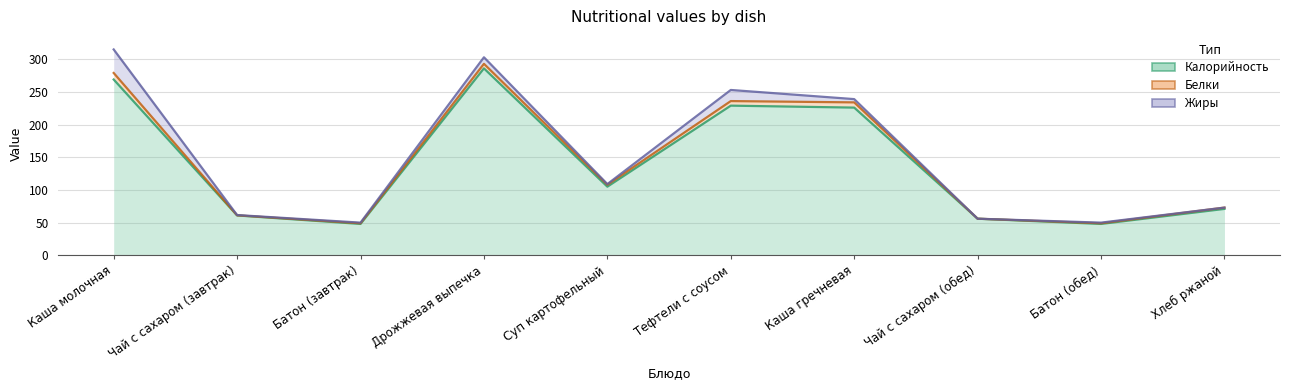

Between Батон (завтрак) and Чай с сахаром (обед), which series saw the biggest shift?

Калорийность